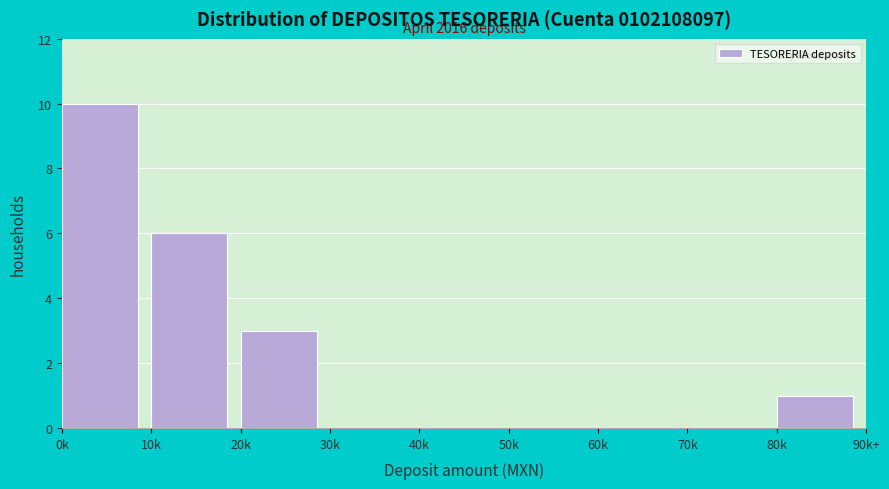

What is the maximum value shown in the chart?

10